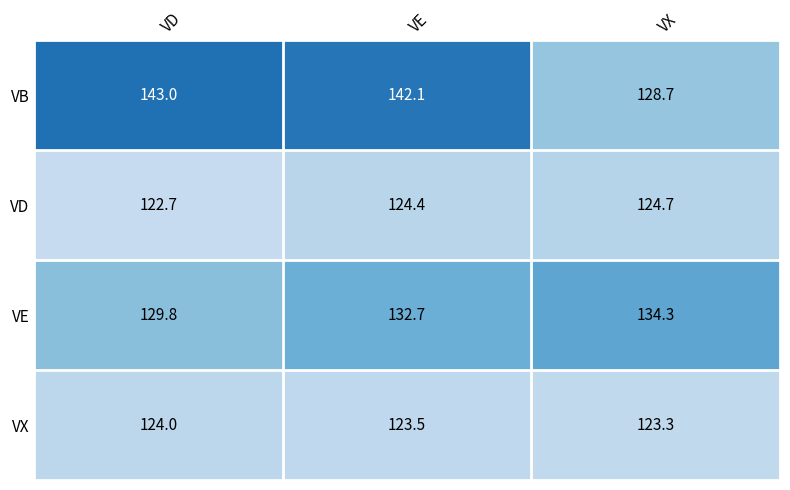

Reading left to right, what are all the values shown in this chart?

VB: 143.0	142.1	128.7
VD: 122.7	124.4	124.7
VE: 129.8	132.7	134.3
VX: 124.0	123.5	123.3